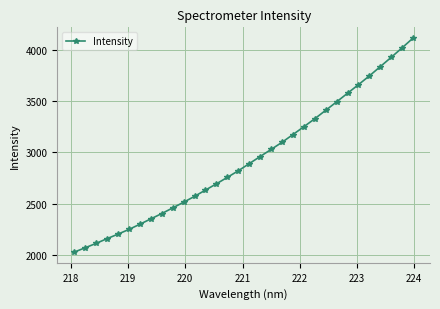

What is the sum of all values?

93862.0